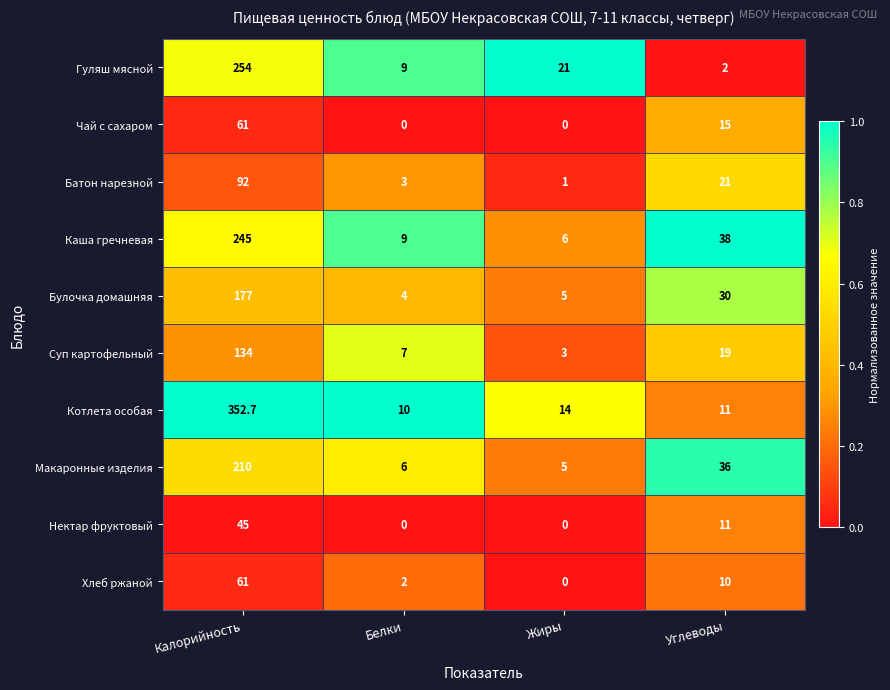

At which label does Макаронные изделия reach its peak?

Калорийность